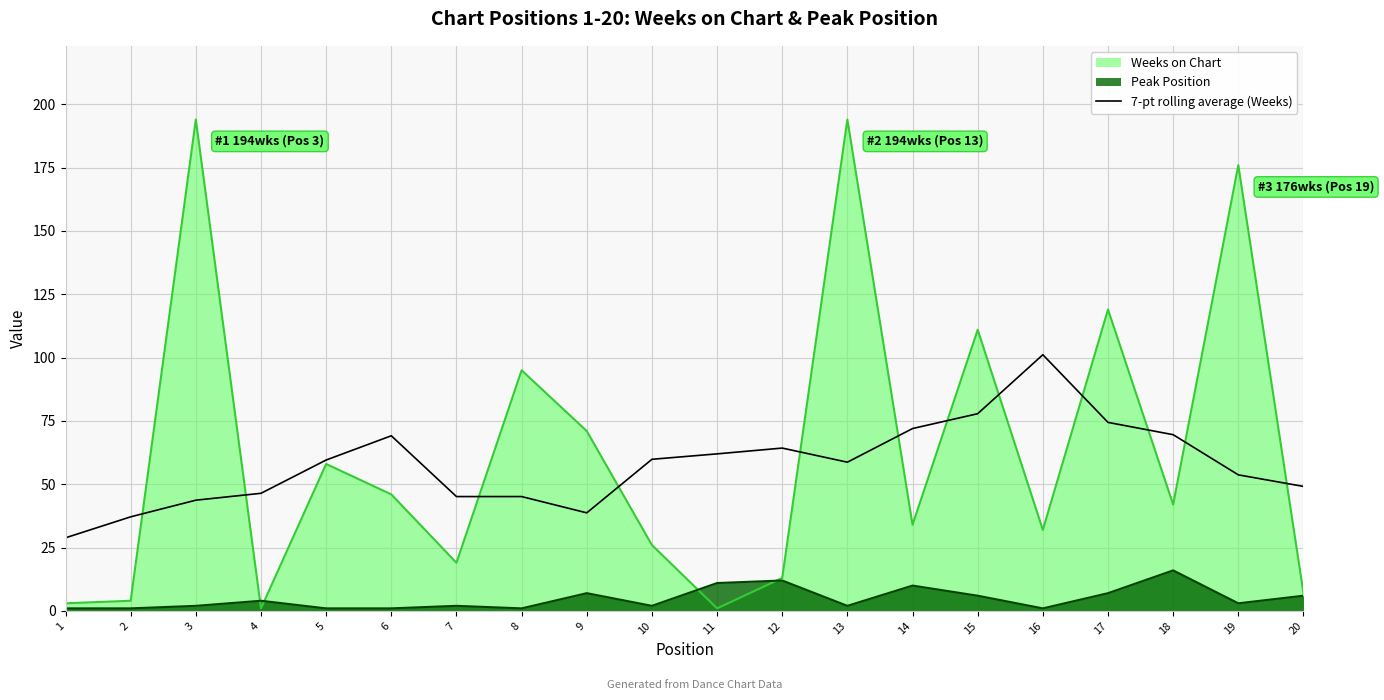

What is the maximum value for Peak Position?

16.0